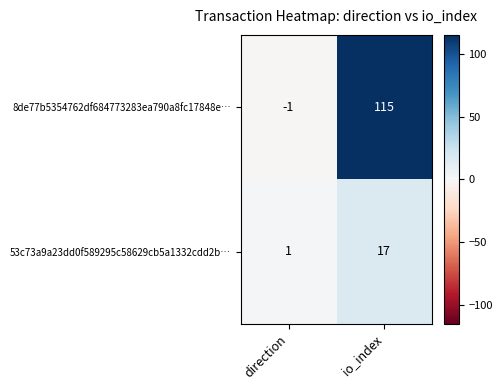

Which series has the largest total across all categories?

8de77b5354762df684773283ea790a8fc17848e…